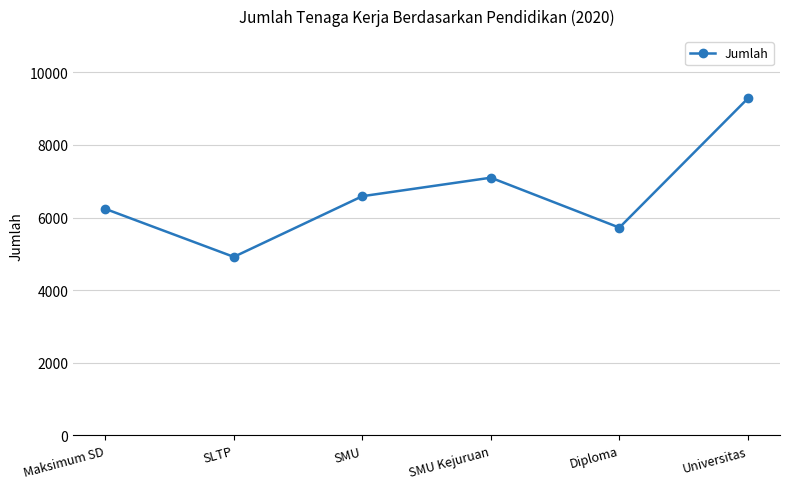

Reading left to right, transcribe all the data shown in this chart.

Maksimum SD=6240	SLTP=4917	SMU=6589	SMU Kejuruan=7099	Diploma=5723	Universitas=9283